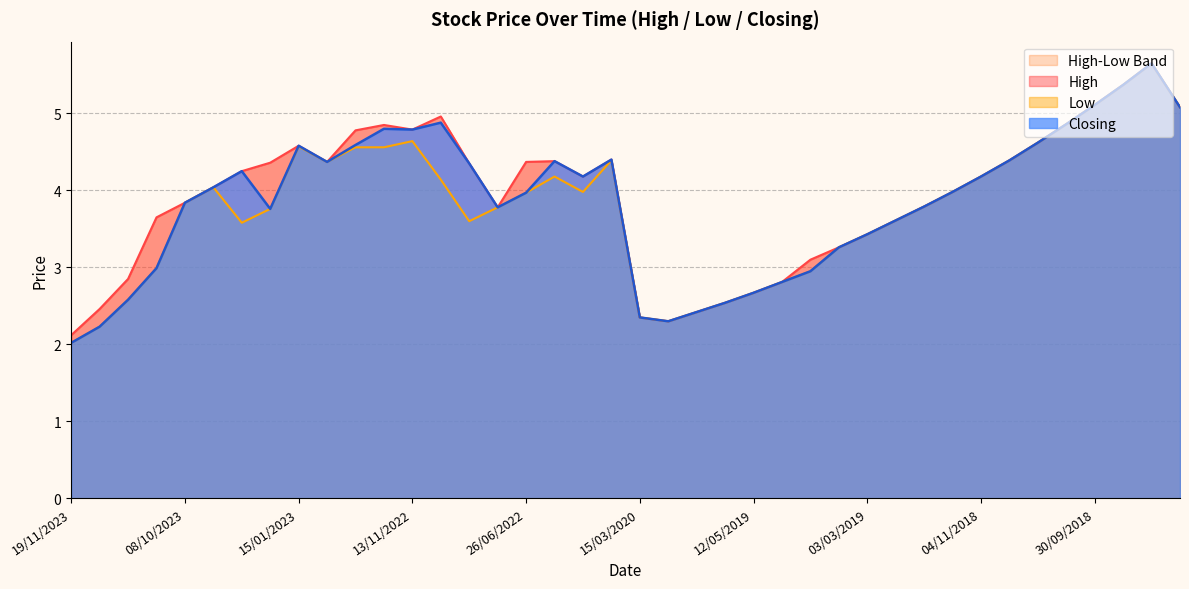

What is the approximate value of High at 30/09/2018?

5.1